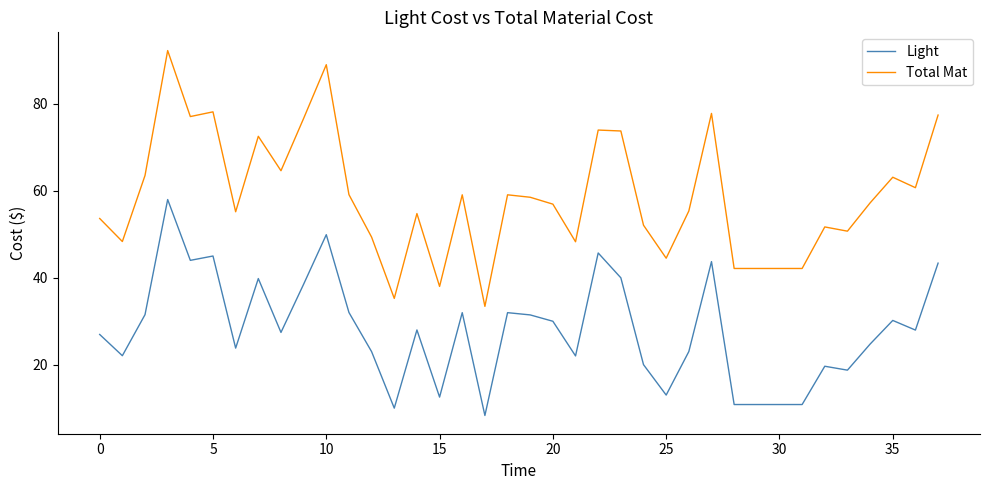

List the series in order of their overall mean, highest first.

Total Mat, Light